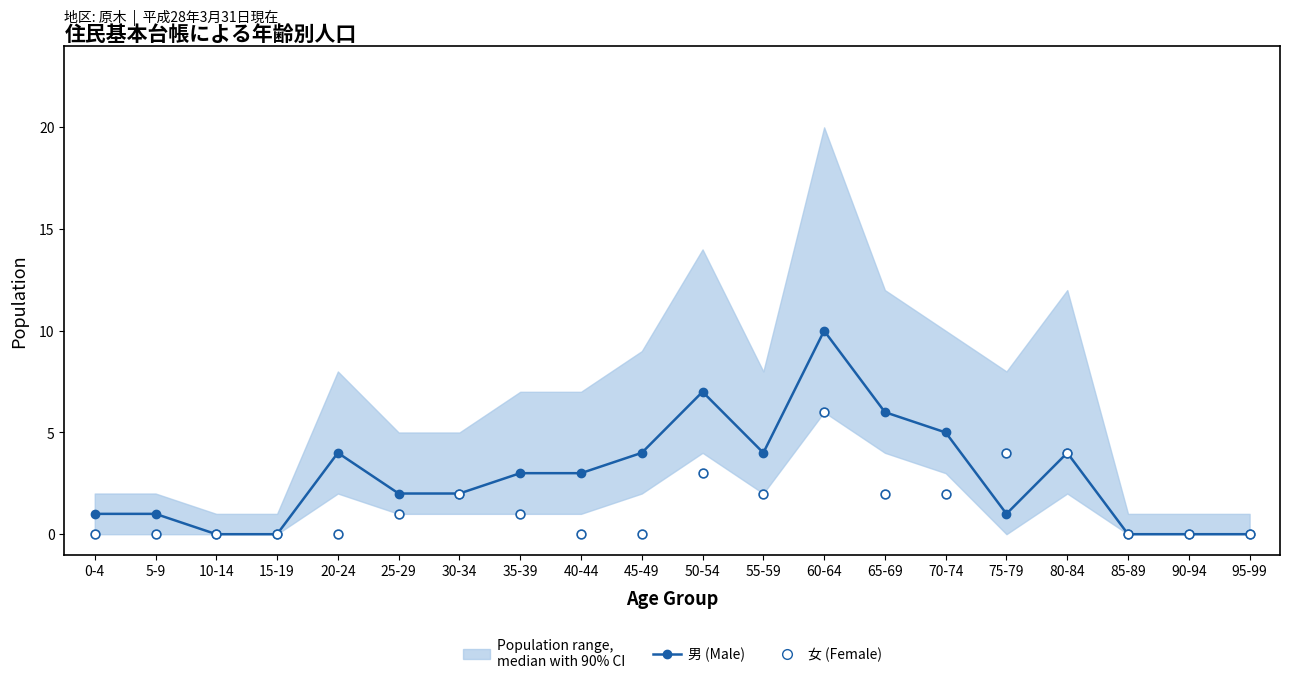

Which series reaches the minimum Y coordinate?

男 (Male), median with 90% CI